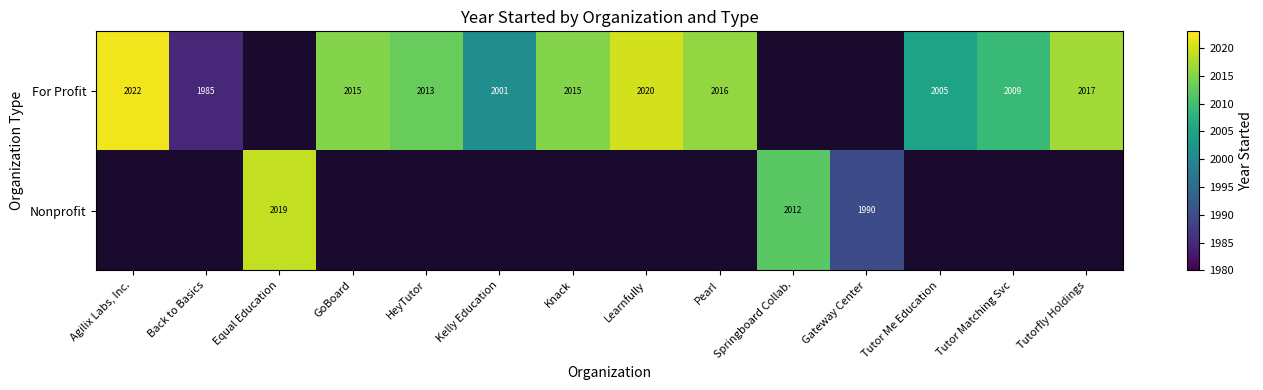

True or false: For Profit has a value of 2009 at Tutor Matching Svc.

True